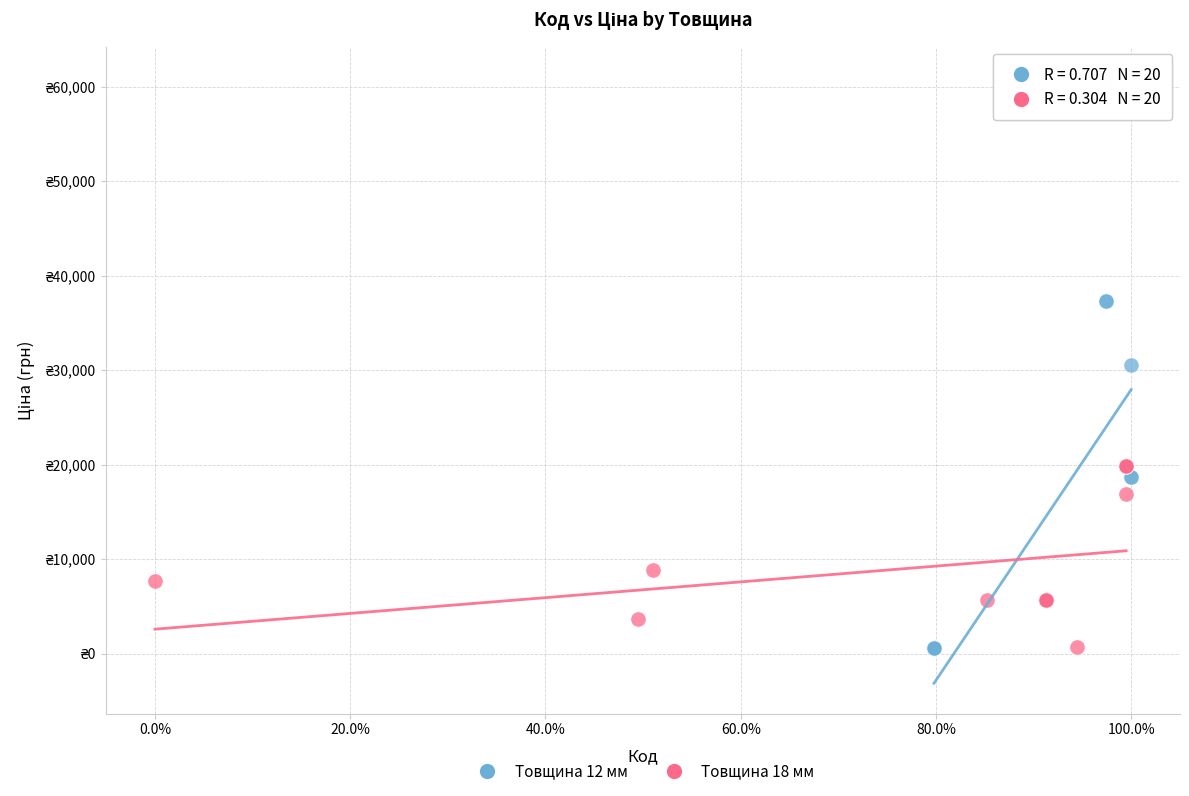

What are all the series names shown in the legend?

Товщина 12 мм, Товщина 18 мм